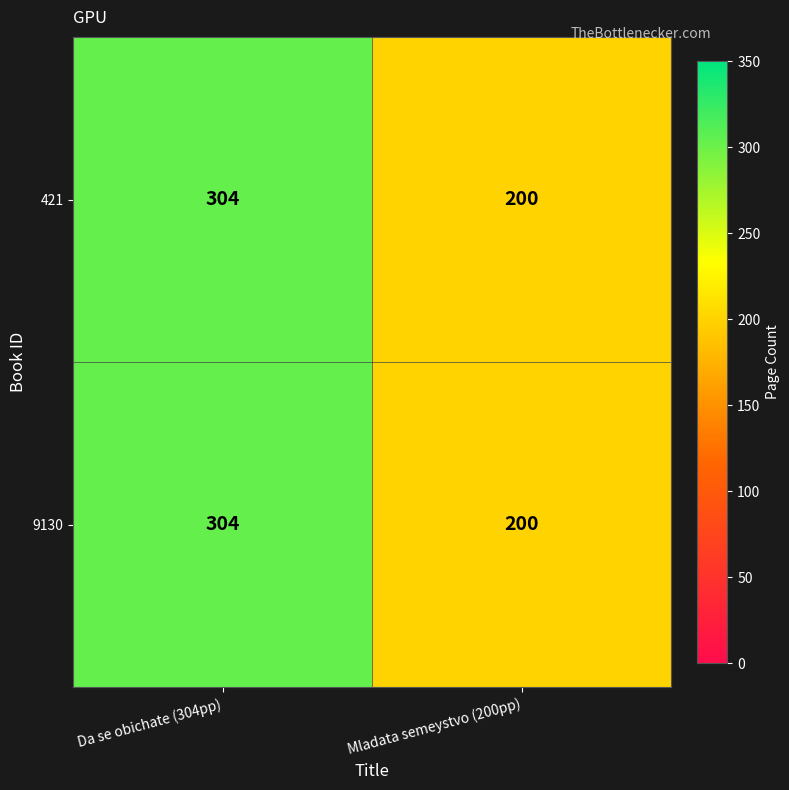

At which category does the chart reach its peak across all series?

Da se obichate (304pp)